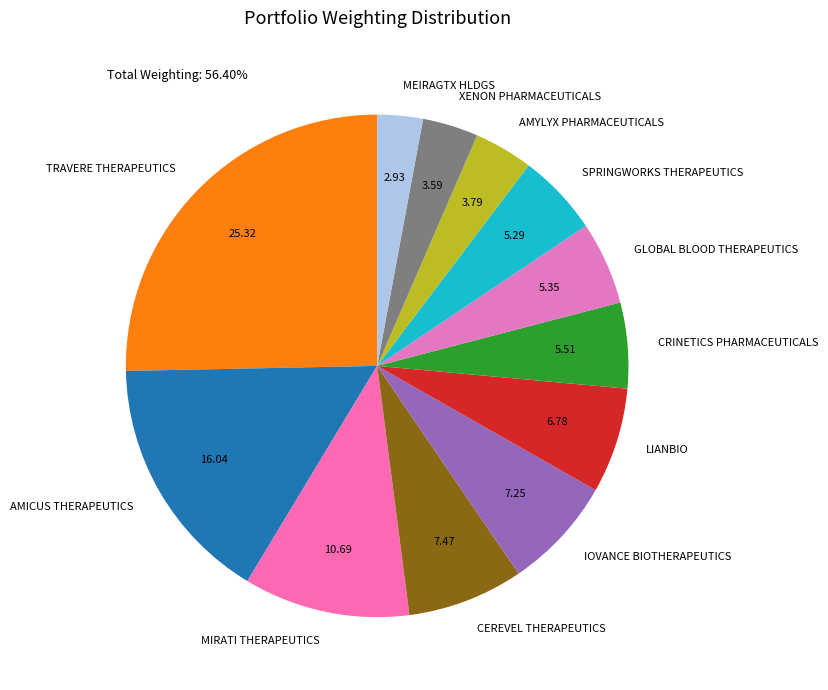

Between CEREVEL THERAPEUTICS and CRINETICS PHARMACEUTICALS, which is larger?

CEREVEL THERAPEUTICS